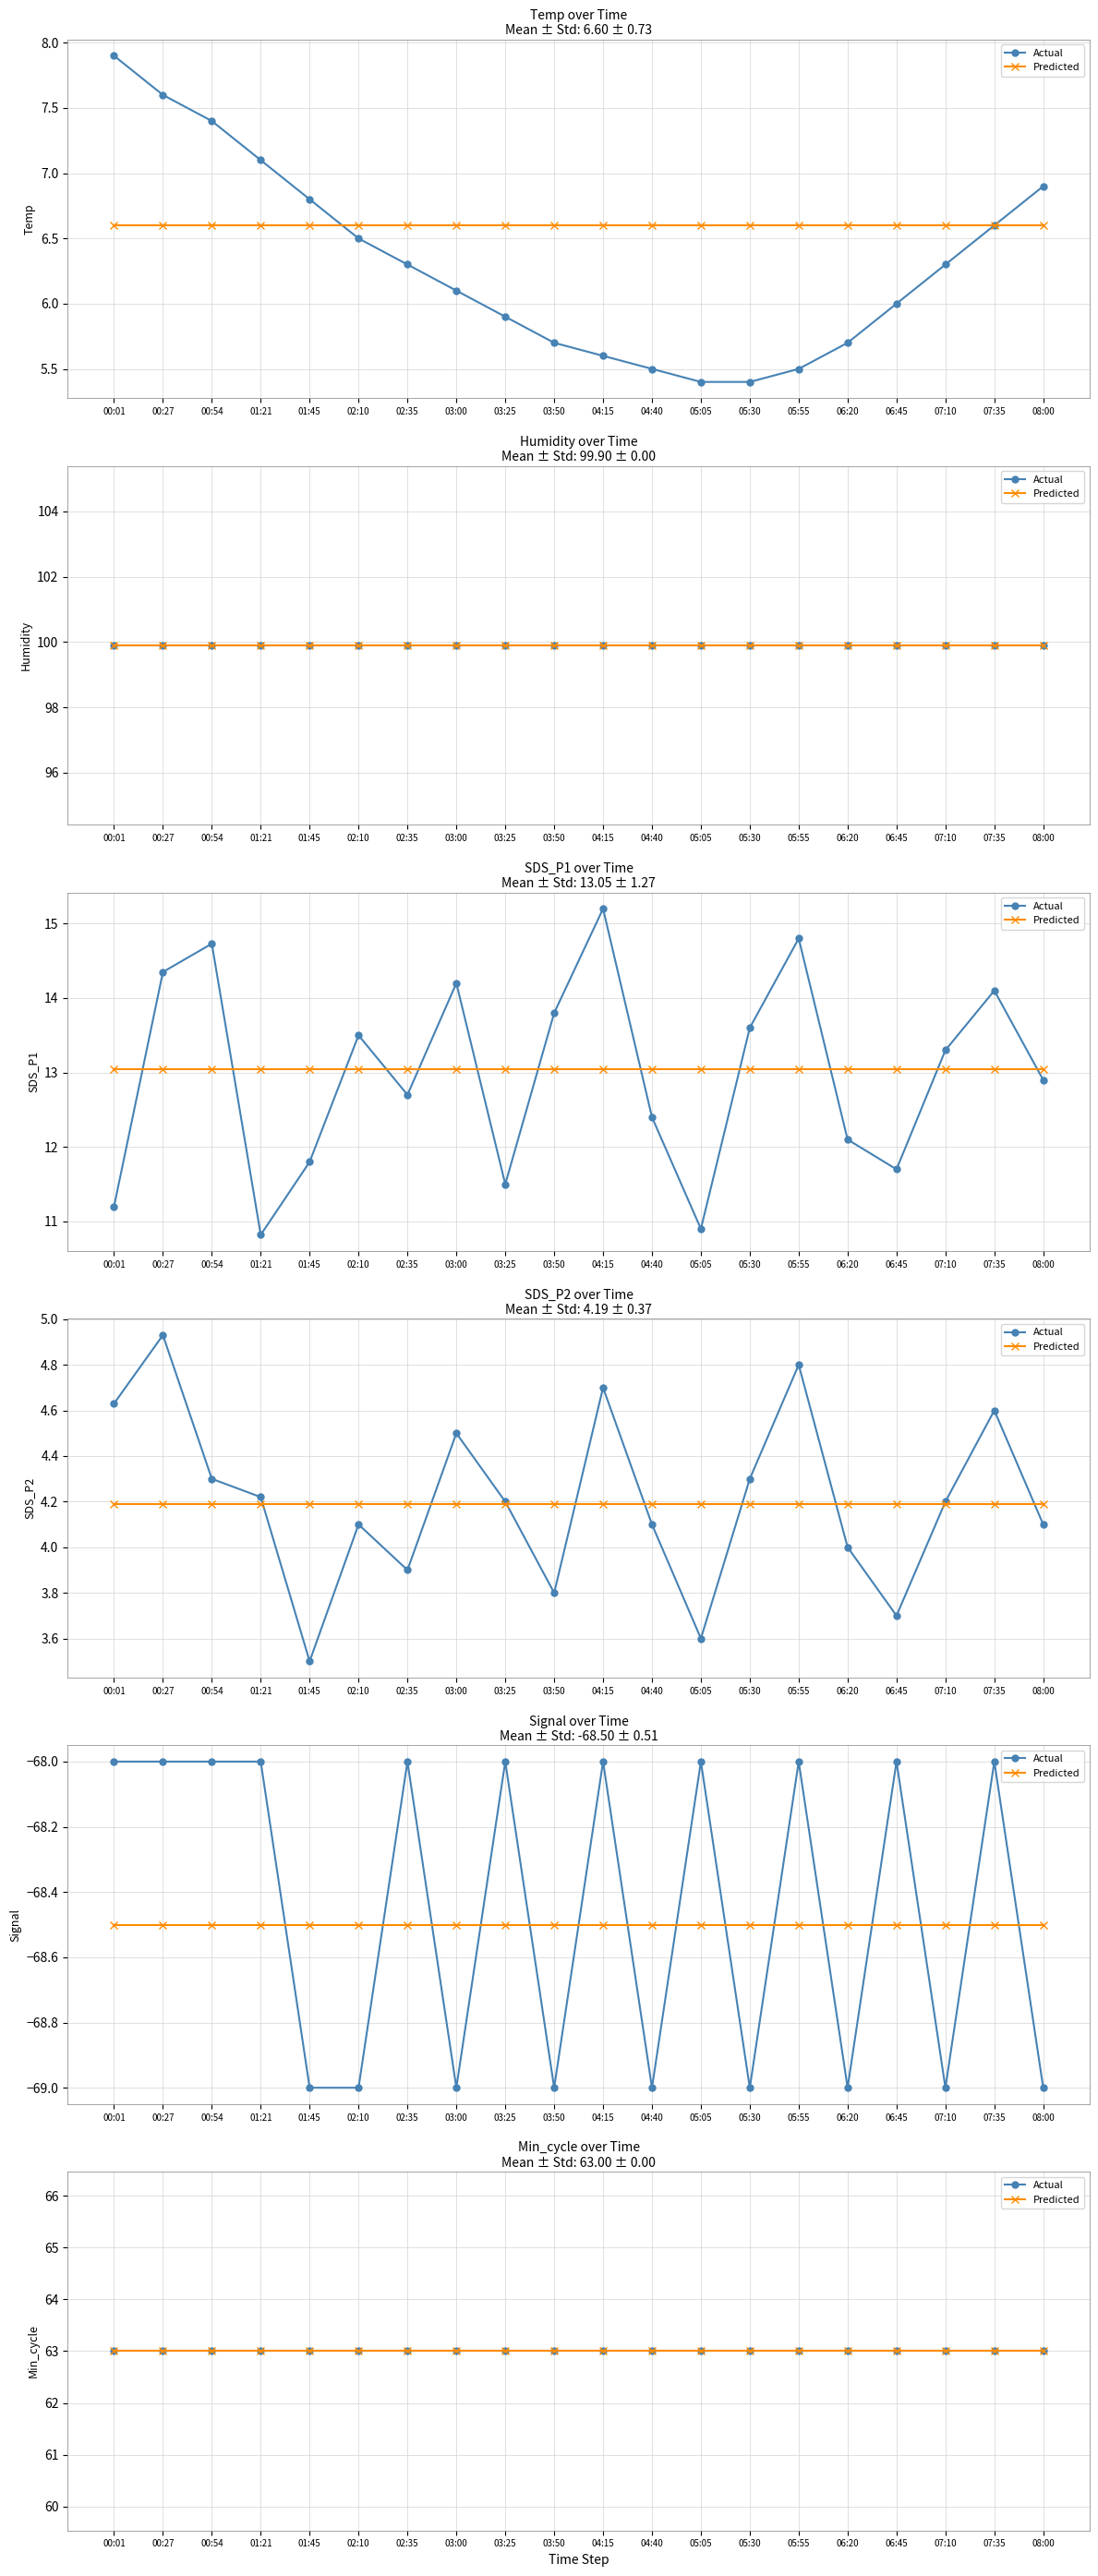

What is the difference between the SDS_P2 values at 06:45 and 07:35?

0.9